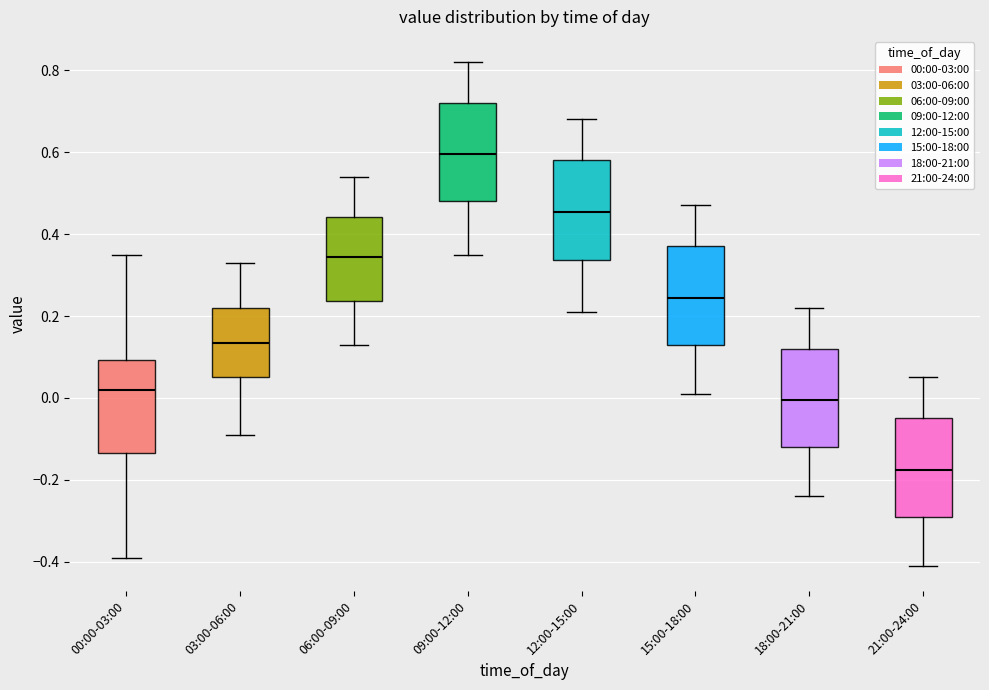

Reading left to right, transcribe this box plot: for each box, give where its median line is, the range the box spans, and where its two whiskers end, as read against the y-axis. The values are not printed on the chart, so give them approximately, as read against the axis.

00:00-03:00: median 0.02, box -0.14 to 0.10, whiskers -0.38 to 0.36
03:00-06:00: median 0.14, box 0.06 to 0.22, whiskers -0.08 to 0.34
06:00-09:00: median 0.34, box 0.24 to 0.44, whiskers 0.14 to 0.54
09:00-12:00: median 0.60, box 0.48 to 0.72, whiskers 0.36 to 0.82
12:00-15:00: median 0.46, box 0.34 to 0.58, whiskers 0.22 to 0.68
15:00-18:00: median 0.24, box 0.14 to 0.38, whiskers 0.02 to 0.48
18:00-21:00: median 0.00, box -0.12 to 0.12, whiskers -0.24 to 0.22
21:00-24:00: median -0.18, box -0.28 to -0.04, whiskers -0.40 to 0.06